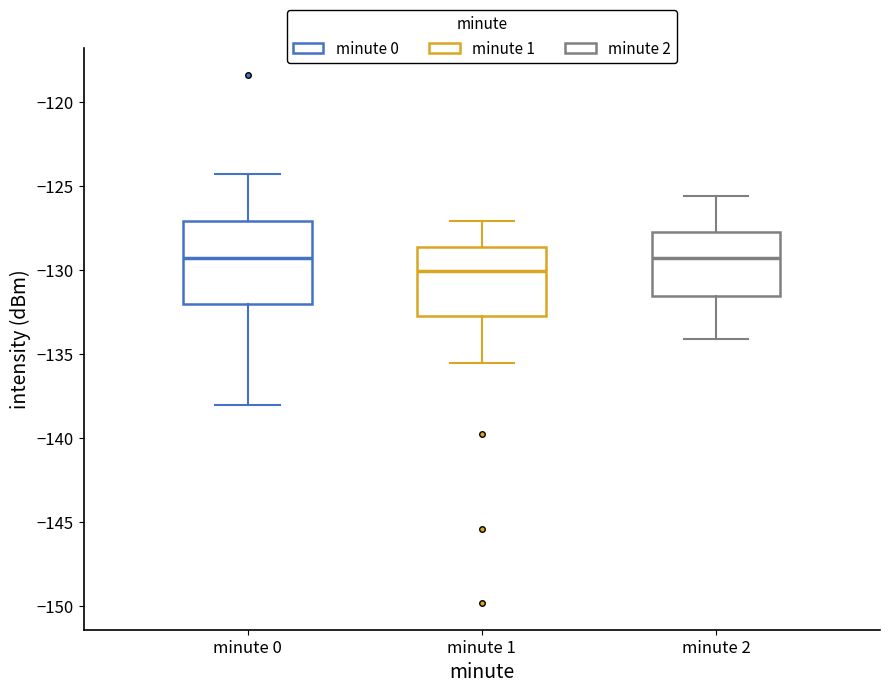

Which box has the lowest median line?

minute 1